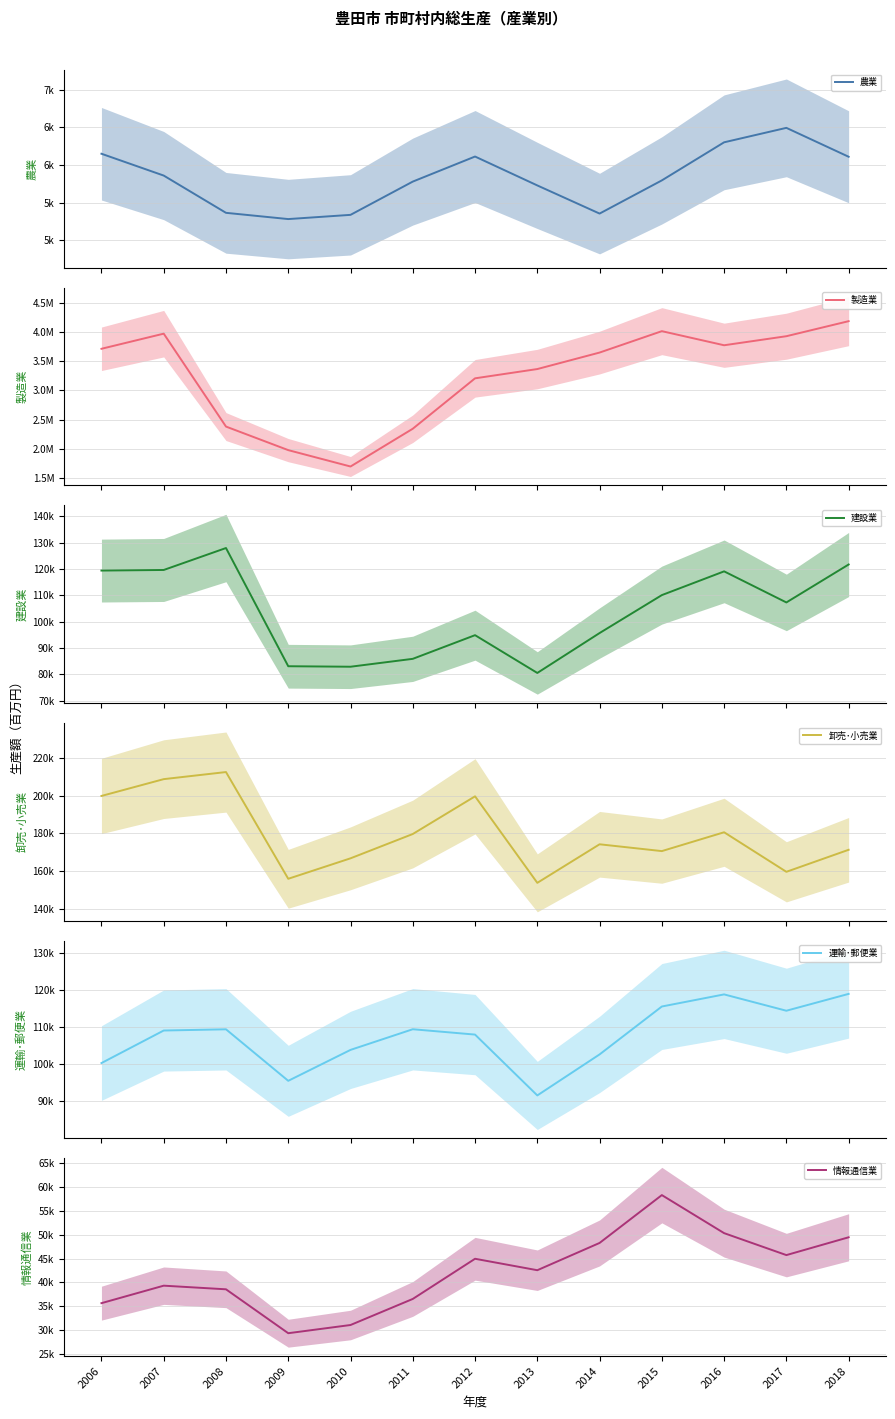

In 製造業, how many points are lower than both neighbors (excluding endpoints)?

2